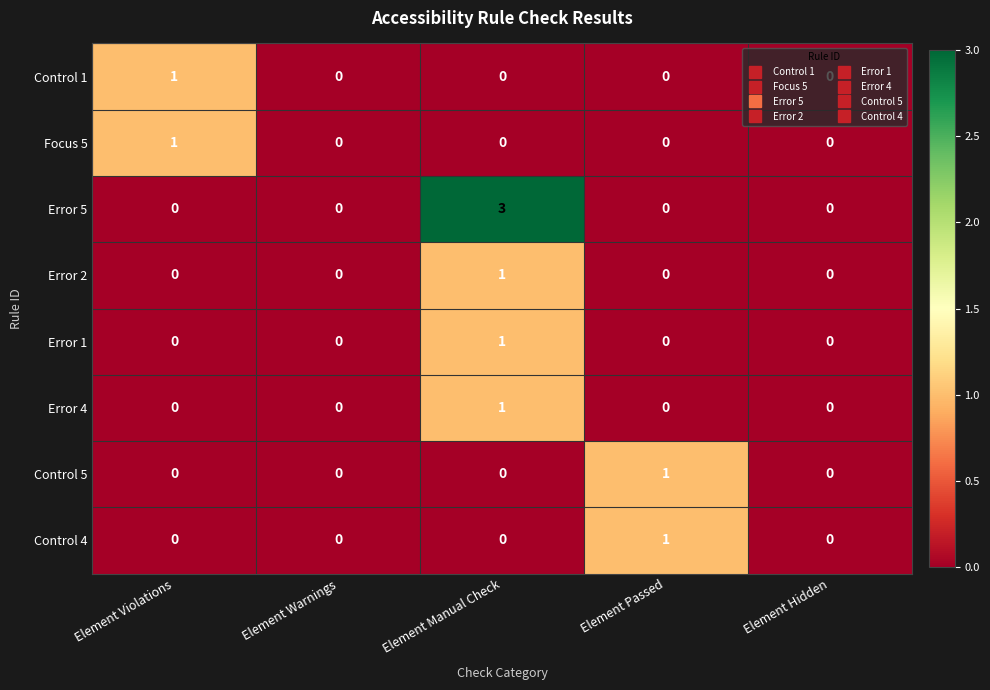

The value of Control 5 at Element Passed is 1. True or false?

True